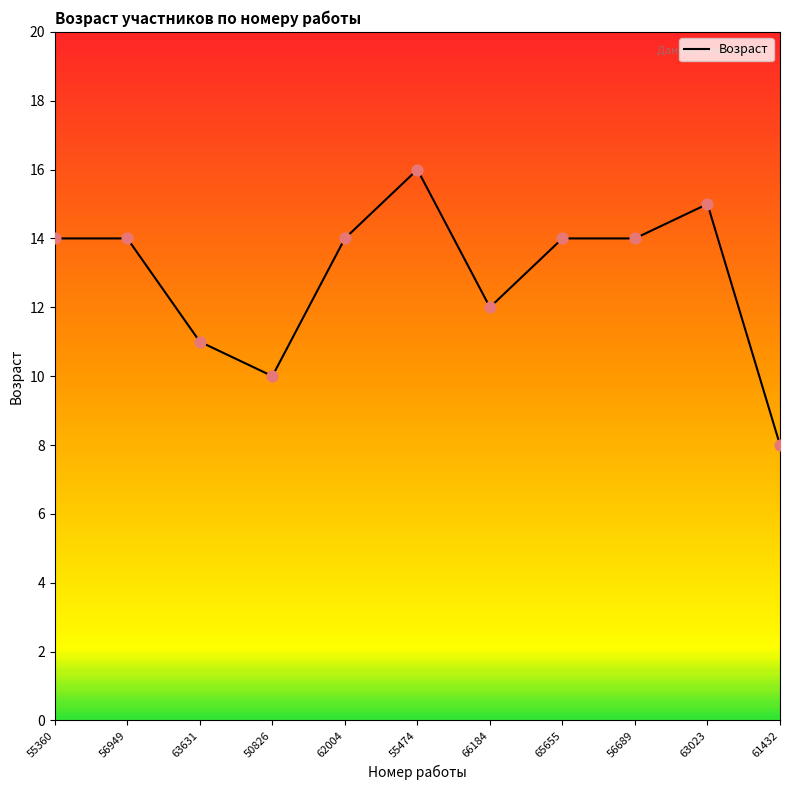

Which has a higher value, 55360 or 61432?

55360